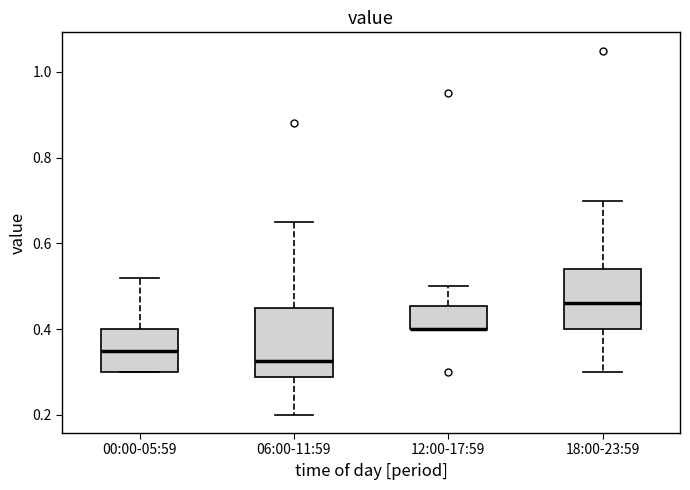

Reading left to right, transcribe this box plot: for each box, give where its median line is, the range the box spans, and where its two whiskers end, as read against the y-axis. The values are not printed on the chart, so give them approximately, as read against the axis.

00:00-05:59: median 0.36, box 0.30 to 0.40, whiskers 0.30 to 0.52
06:00-11:59: median 0.32, box 0.28 to 0.46, whiskers 0.20 to 0.66
12:00-17:59: median 0.40 (drawn on the box's lower edge), box 0.40 to 0.46, whiskers 0.40 to 0.50
18:00-23:59: median 0.46, box 0.40 to 0.54, whiskers 0.30 to 0.70